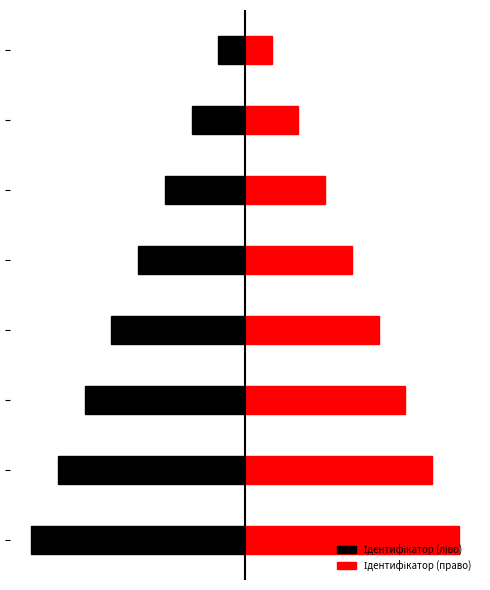

Reading left to right, extract all data points from this chart.

Ідентифікатор (ліво): -8	-7	-6	-5	-4	-3	-2	-1
Ідентифікатор (право): 8	7	6	5	4	3	2	1